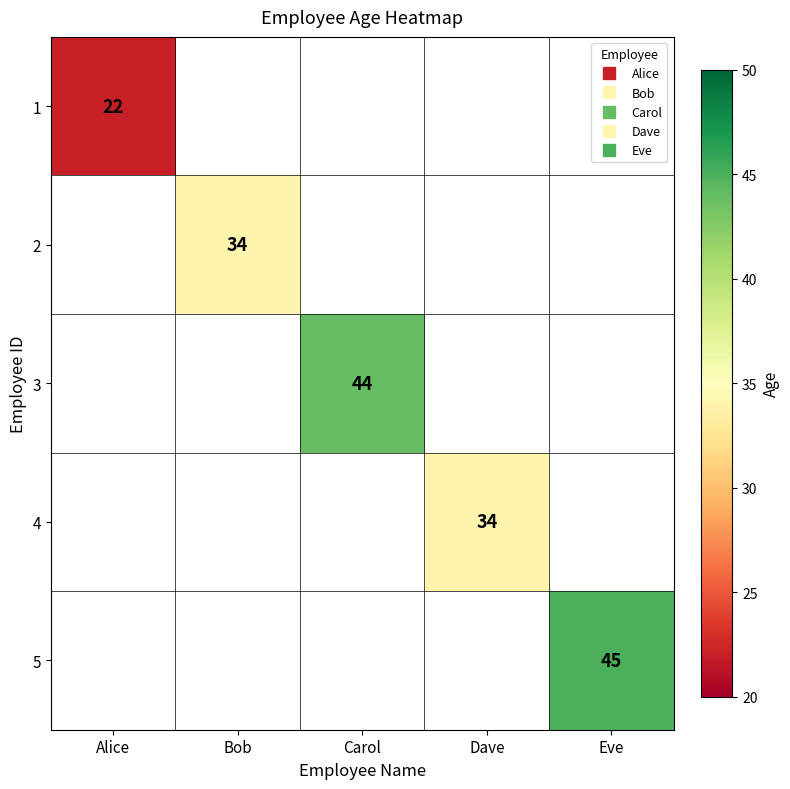

Rank the series at Bob from lowest to highest value.

1, 2, 3, 4, 5